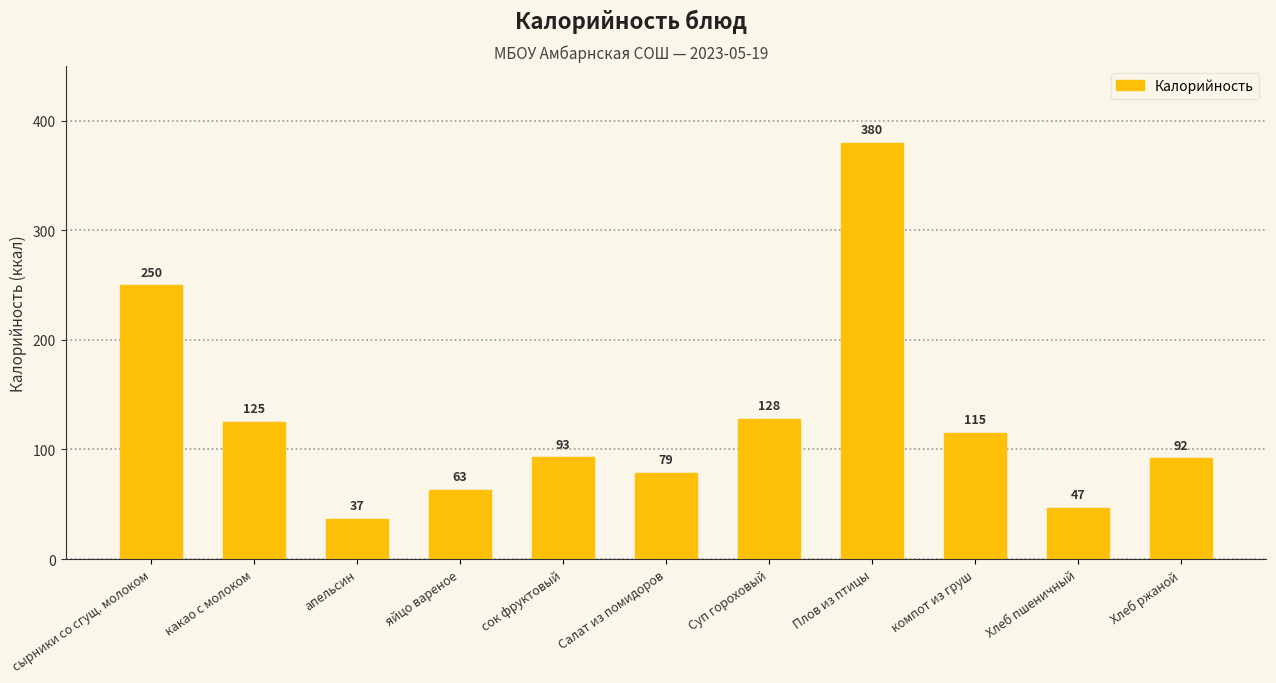

What position from the left is апельсин?

3